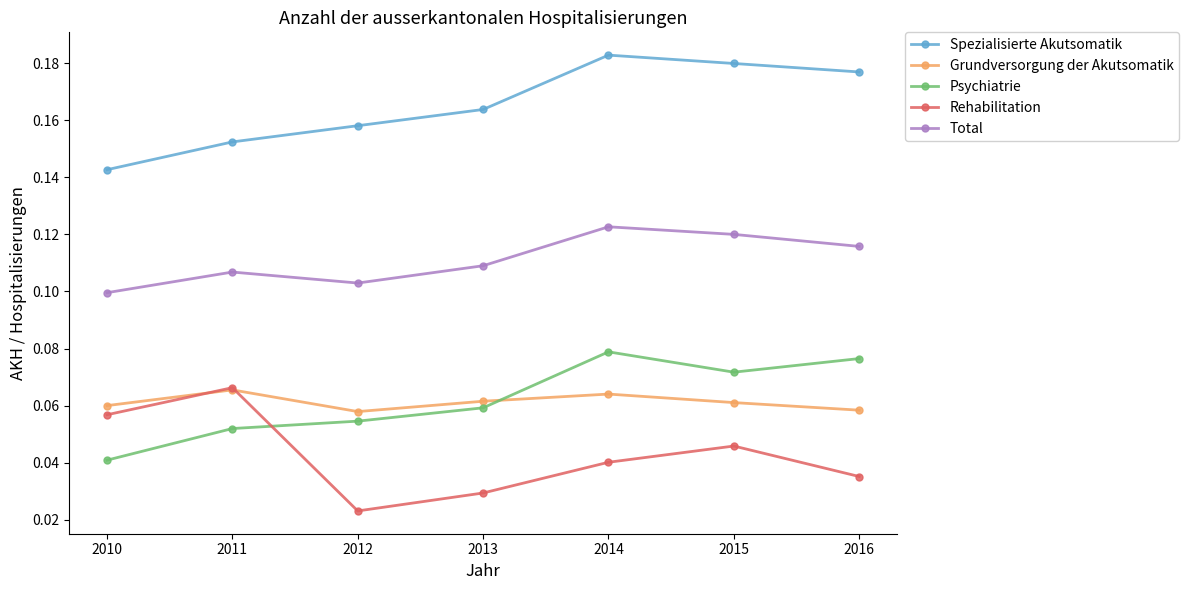

How many lines are shown in the chart?

5